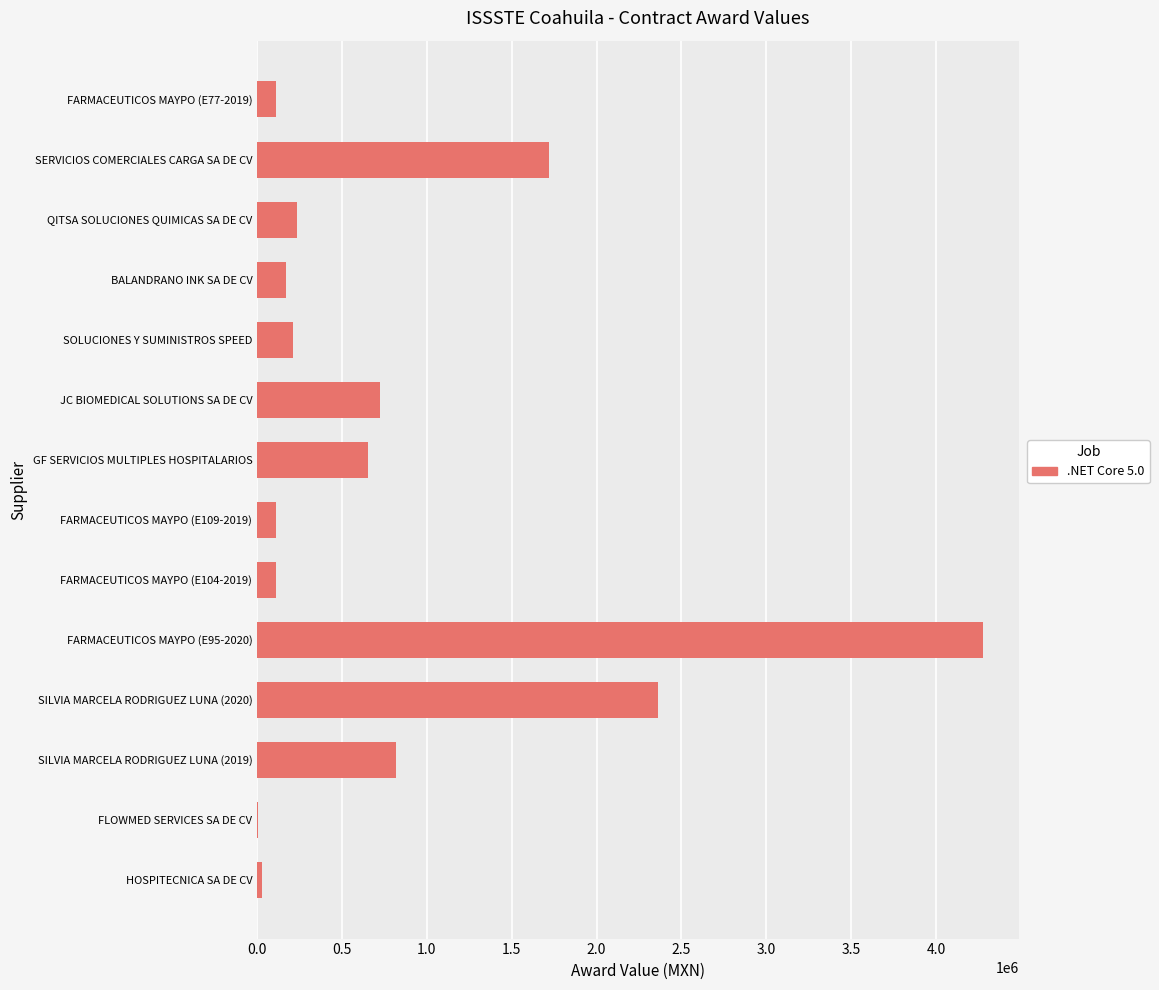

Is it true that the value at BALANDRANO INK SA DE CV is 172140.2?

True